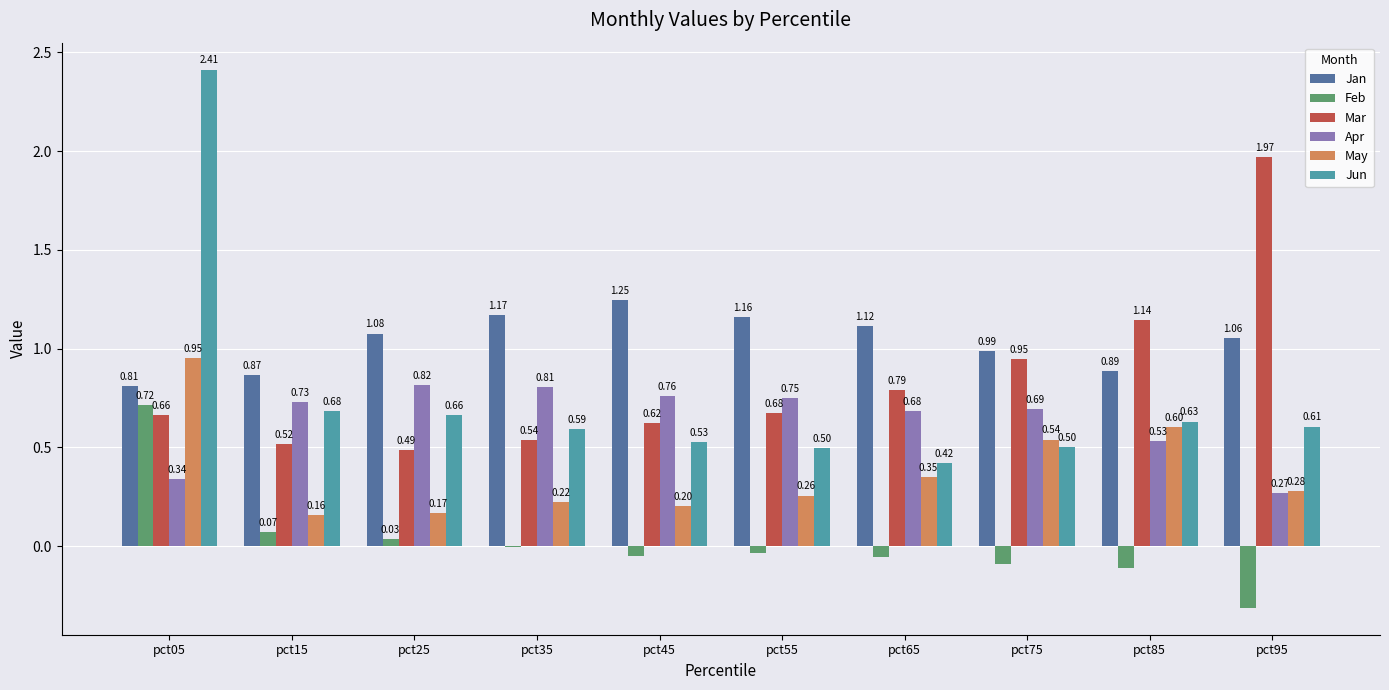

Between pct45 and pct95, which series saw the biggest shift?

Mar